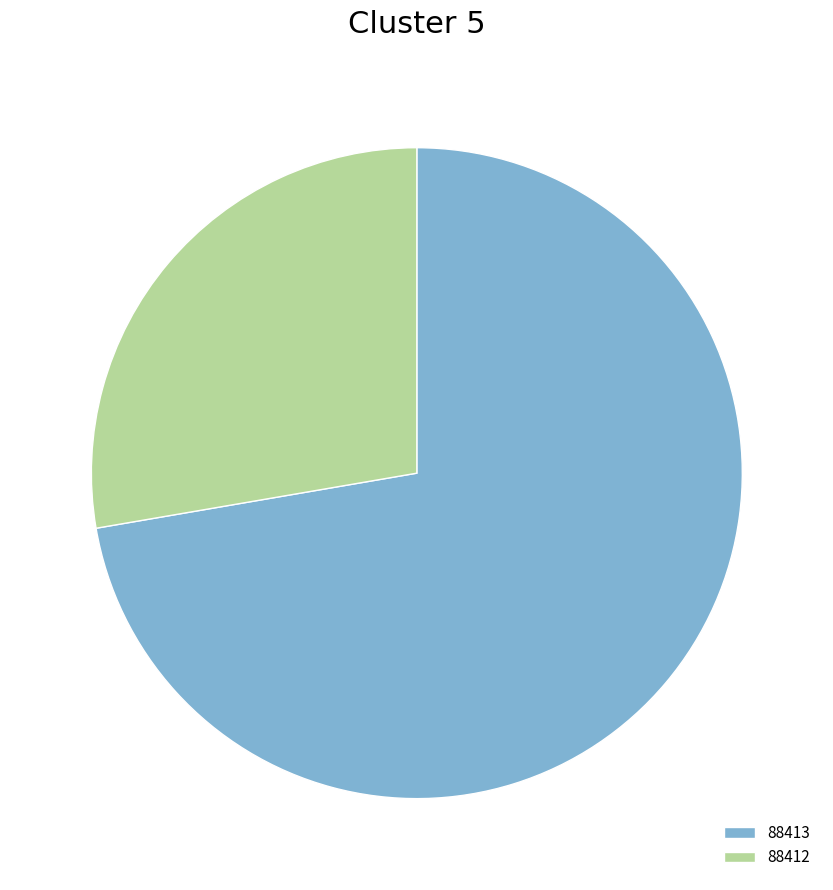

Which has a higher value, 88412 or 88413?

88413